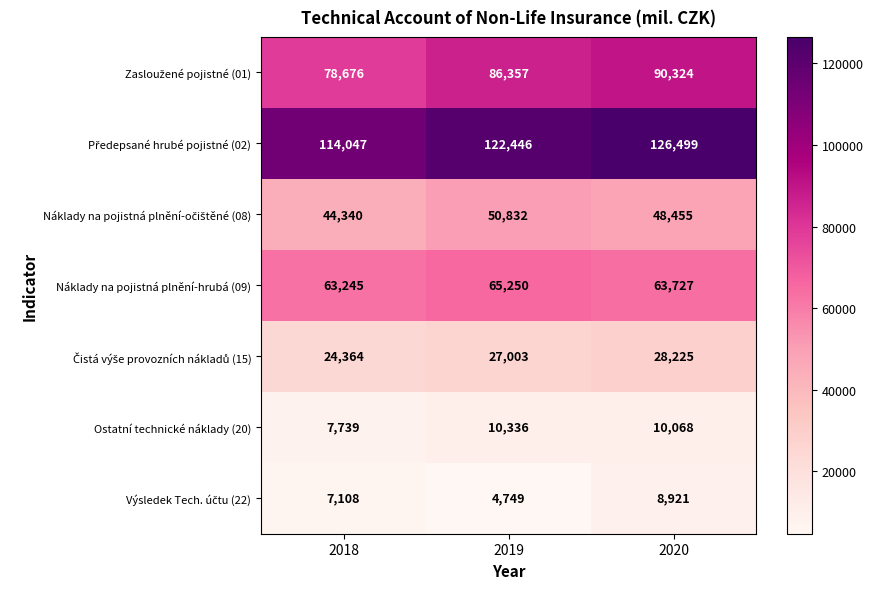

At which category is the sum across all series the highest?

2020